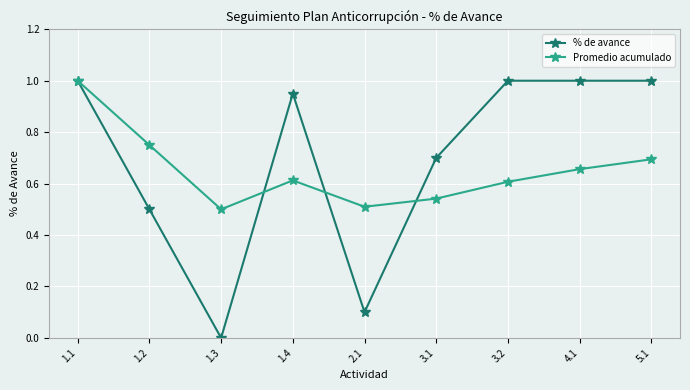

Is it true that Promedio acumulado equals 1.0 at 3.2?

False